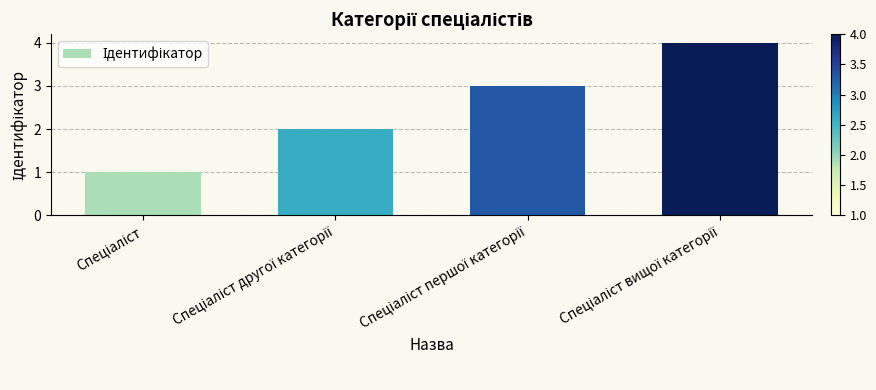

What is the difference between the maximum and minimum values?

3